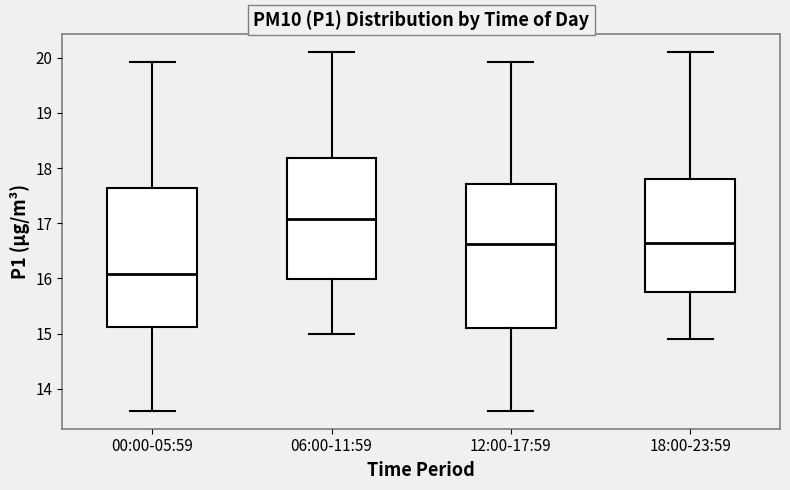

Reading left to right, transcribe this box plot: for each box, give where its median line is, the range the box spans, and where its two whiskers end, as read against the y-axis. The values are not printed on the chart, so give them approximately, as read against the axis.

00:00-05:59: median 16.1, box 15.1 to 17.6, whiskers 13.6 to 19.9
06:00-11:59: median 17.1, box 16.0 to 18.2, whiskers 15.0 to 20.1
12:00-17:59: median 16.6, box 15.1 to 17.7, whiskers 13.6 to 19.9
18:00-23:59: median 16.7, box 15.8 to 17.8, whiskers 14.9 to 20.1